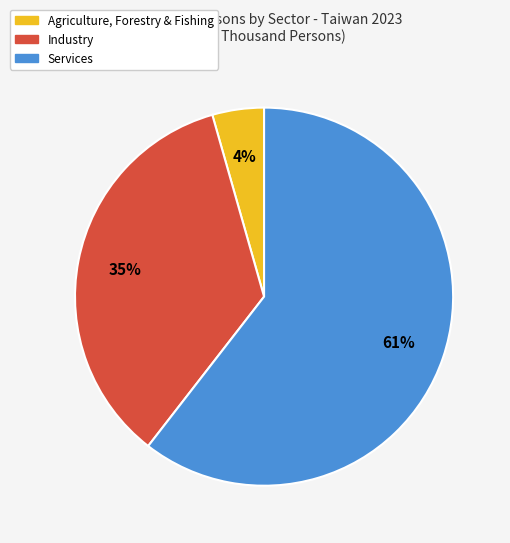

Do Industry and Agriculture, Forestry & Fishing together represent more than half of the pie?

No